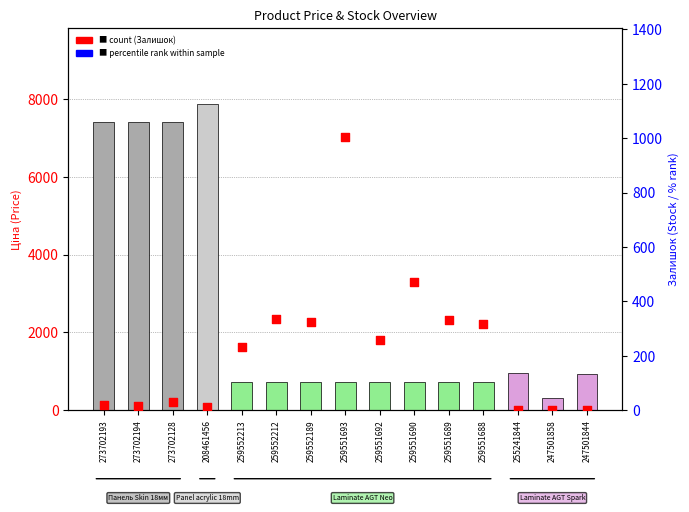

Is the value of % rank at 273702193 greater than the value of Залишок (count) at 247501858?

Yes